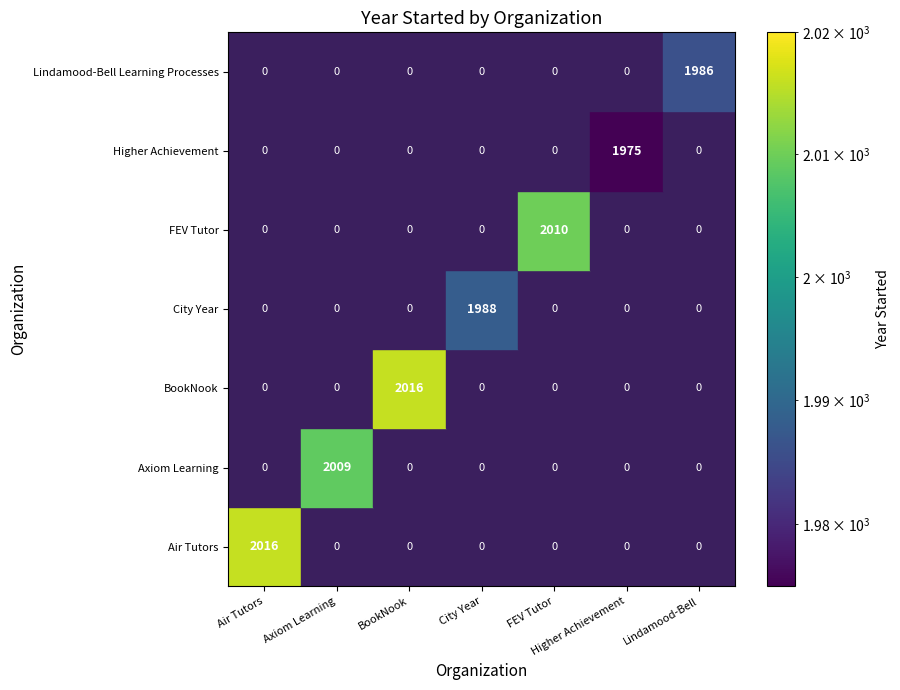

At how many categories does at least one series exceed 103?

7